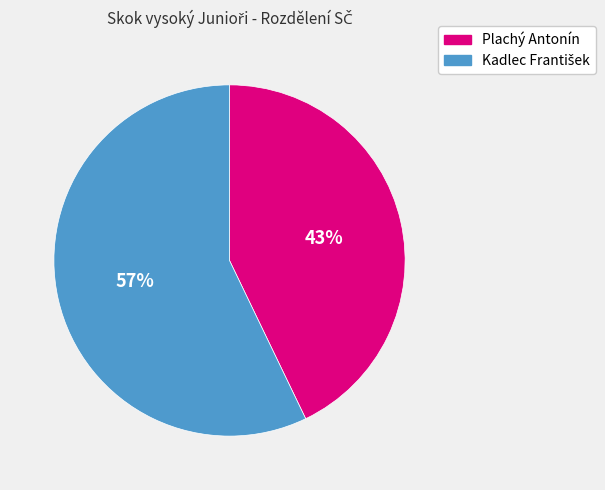

To the nearest percent, what percentage of the pie is Plachý Antonín?

43%